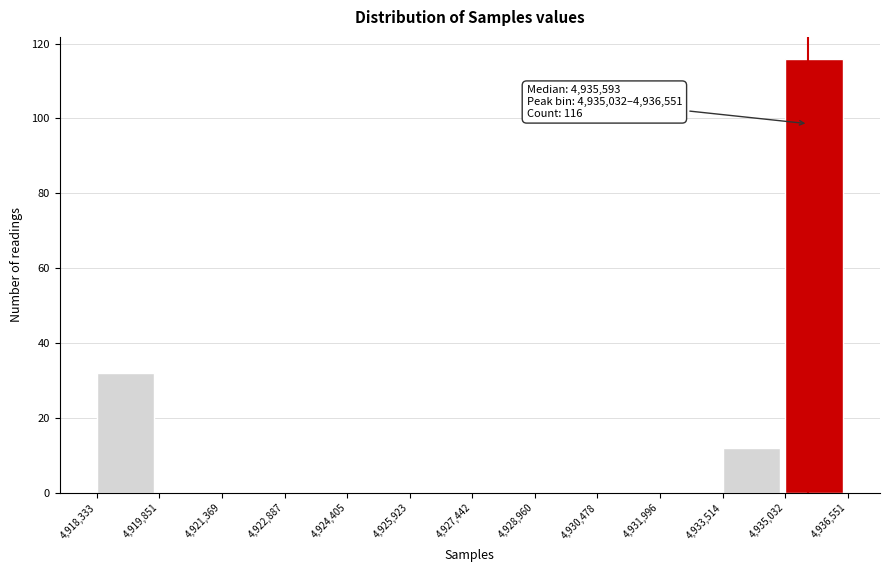

Over which range of the x-axis is the bar tallest?

4,935,032 to 4,936,551